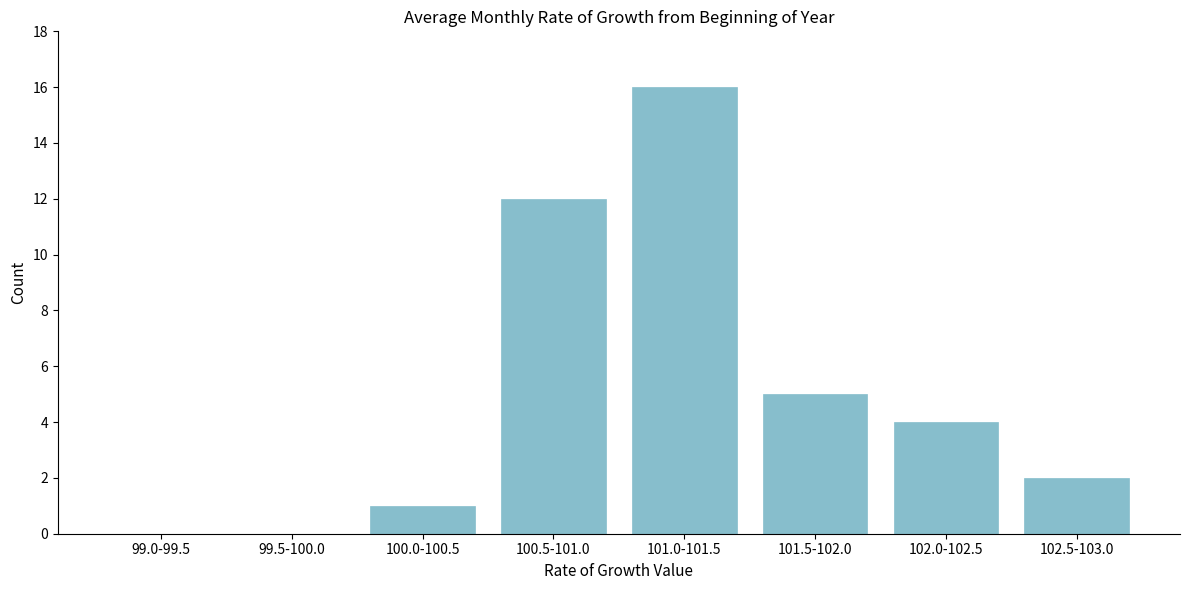

Reading left to right, extract all data points from this chart.

99.0-99.5=0	99.5-100.0=0	100.0-100.5=1	100.5-101.0=12	101.0-101.5=16	101.5-102.0=5	102.0-102.5=4	102.5-103.0=2